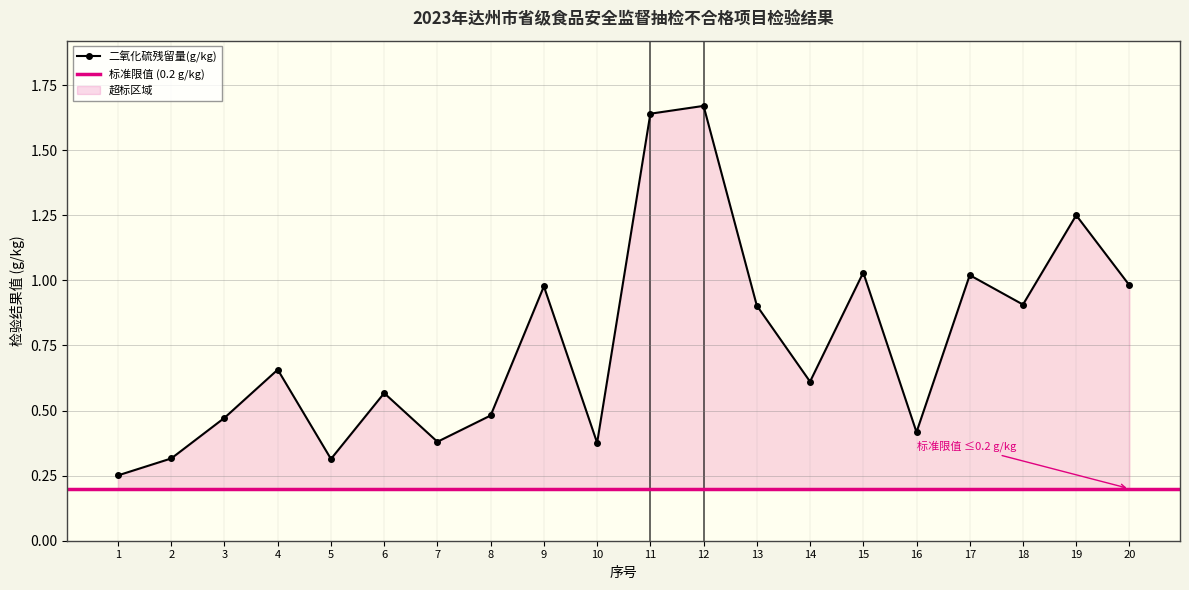

True or false: there are more than 1 points higher than both neighbors.

True